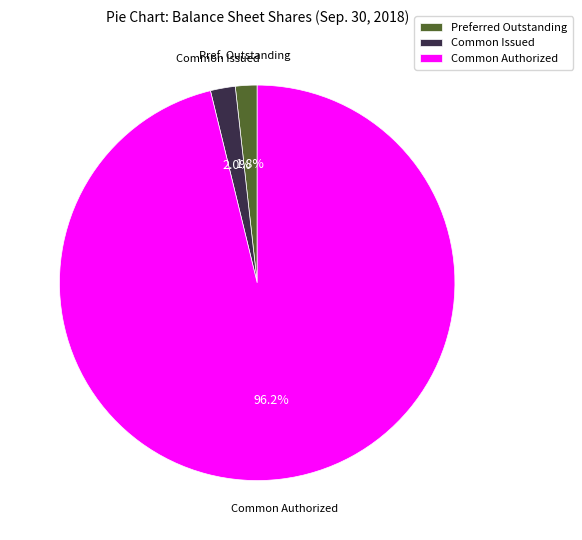

Is there a majority slice in this chart?

Yes